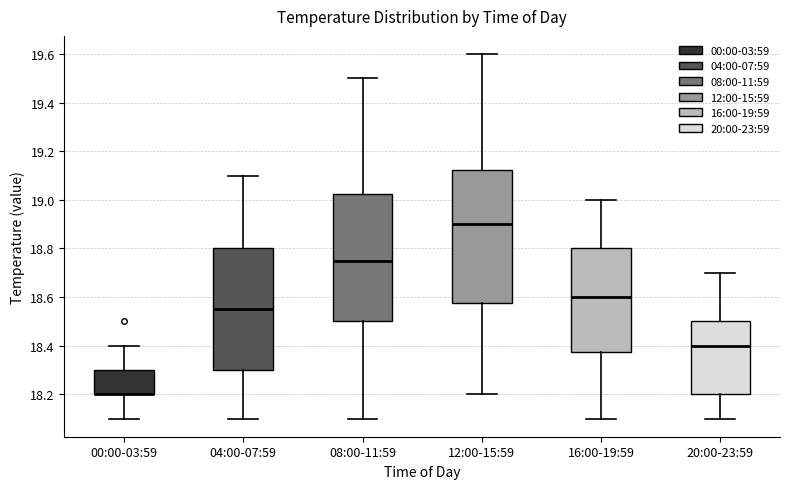

Where does the median line of the box for 08:00-11:59 sit on the y-axis? The values are not printed on the chart, so give them approximately, as read against the axis.

18.76